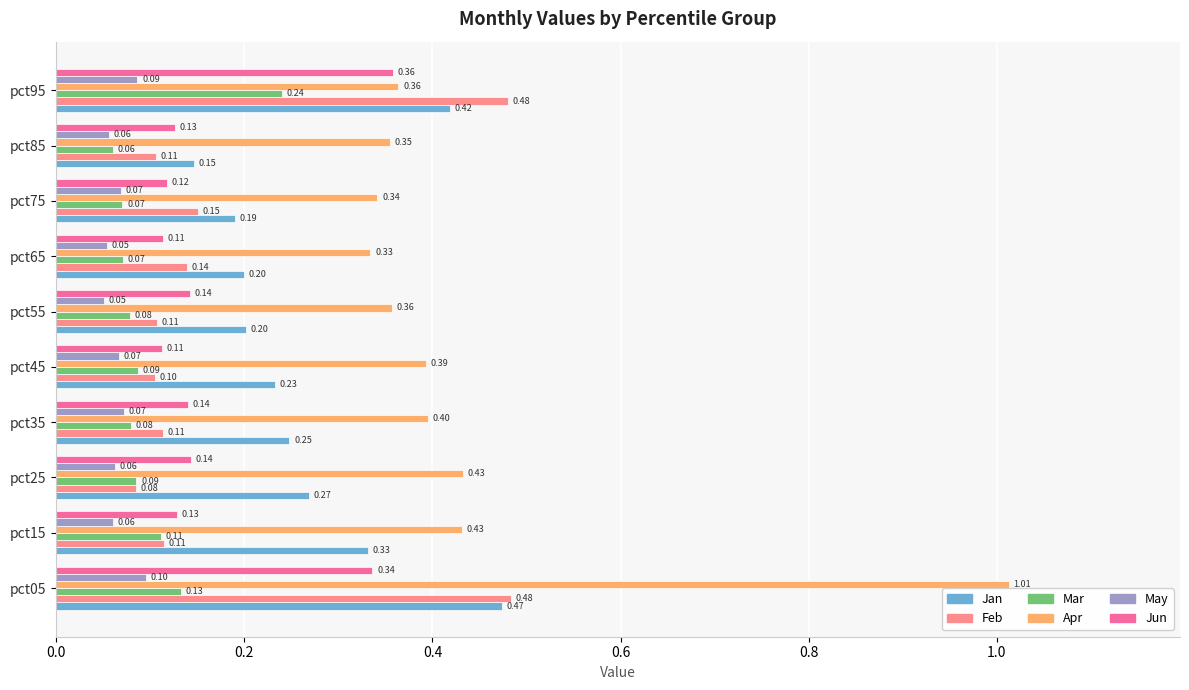

What is the total value across all series at pct75?

0.9